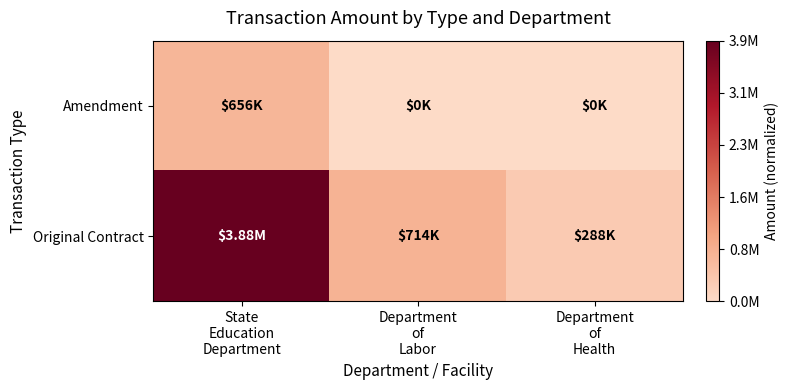

Rank the series at Department of Labor from lowest to highest value.

Amendment, Original Contract